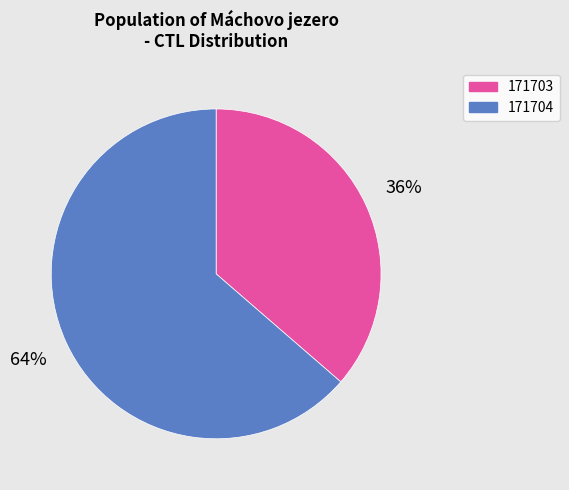

To the nearest percent, what portion does 171704 represent?

64%